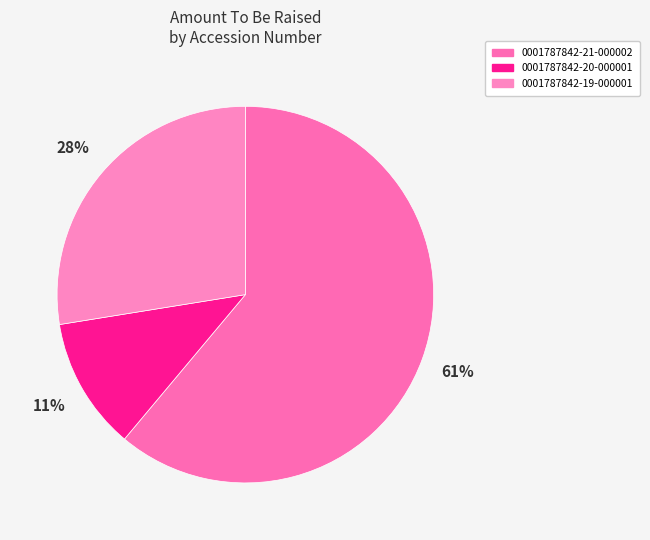

Is 0001787842-20-000001 the majority of the pie?

No